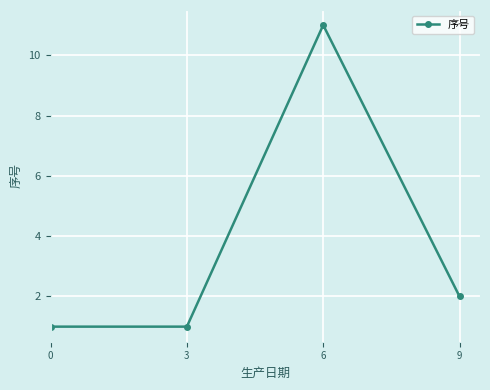

What is the ratio of the value at 9 to the value at 6?

0.2